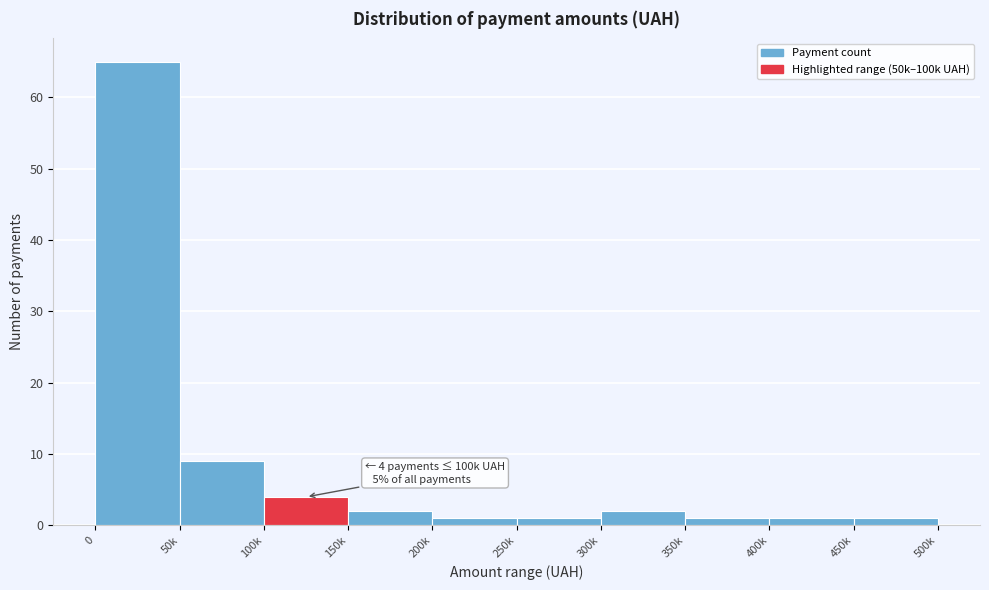

Reading right to left, transcribe all the data shown in this chart.

1	1	1	2	1	1	2	4	9	65